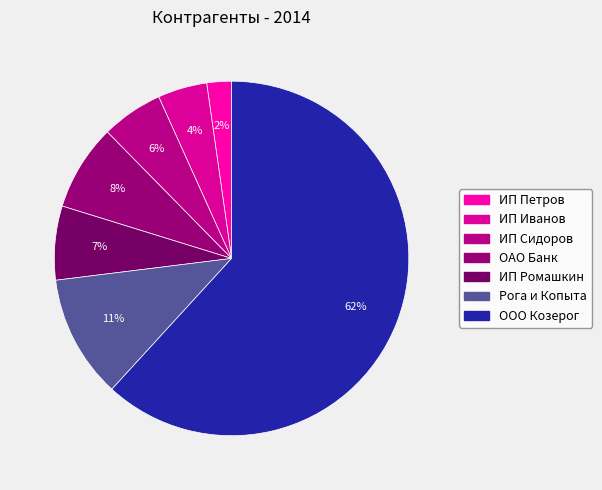

Is it true that ОАО Банк is 1% of the pie?

False